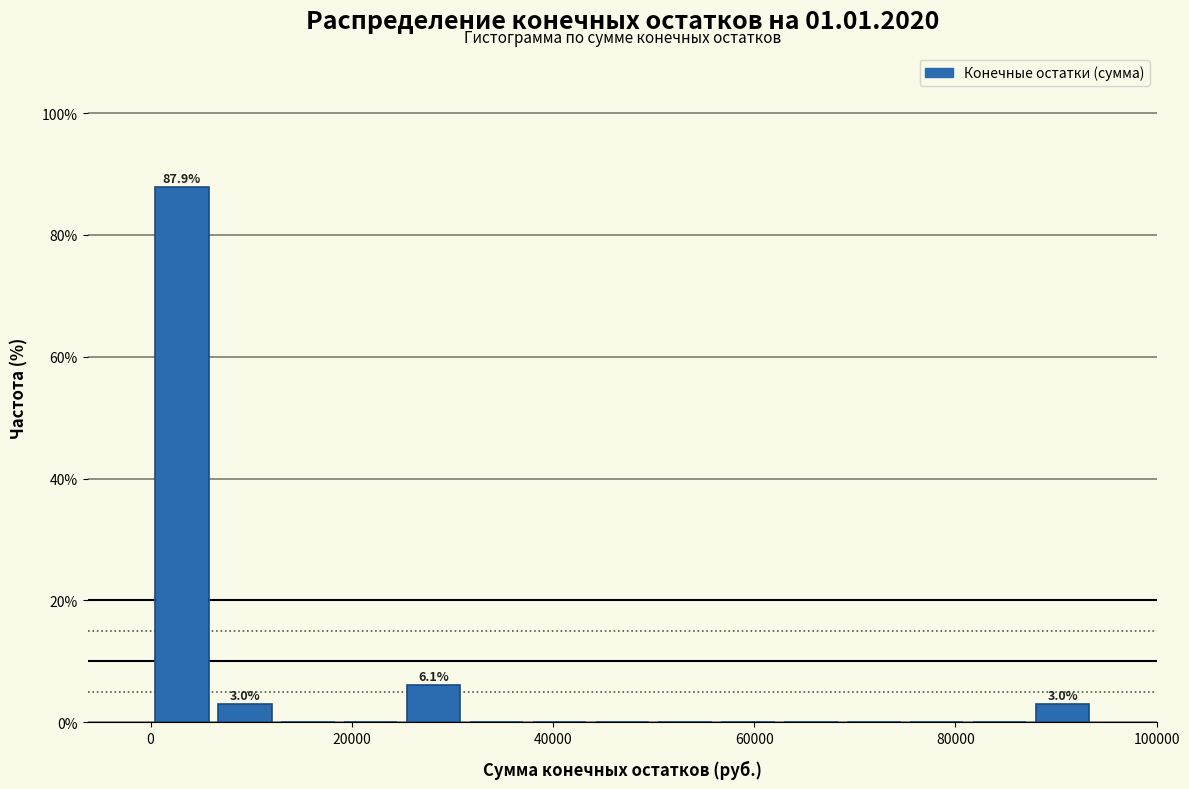

Around what value on the x-axis is the tallest bar? Give the approximate position of its centre, as read against the axis.

4000